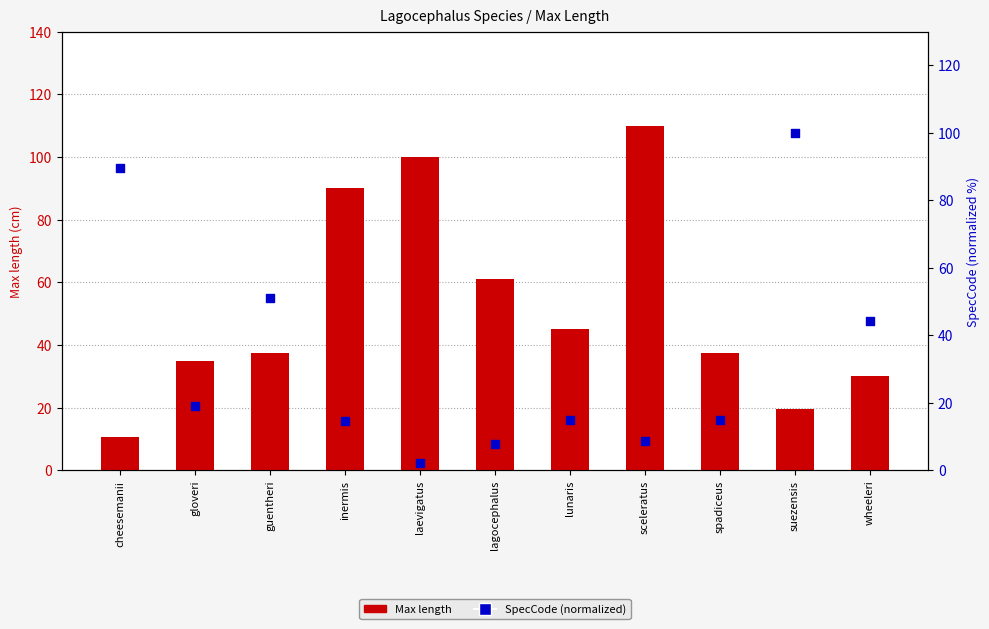

Which series has the largest total across all categories?

Max length